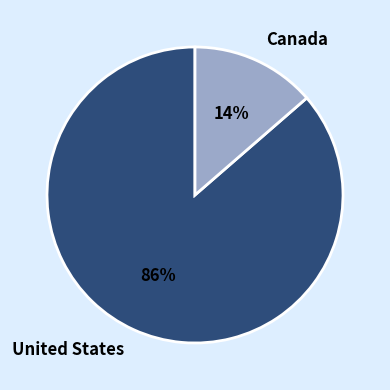

To the nearest percent, what portion does Canada represent?

14%